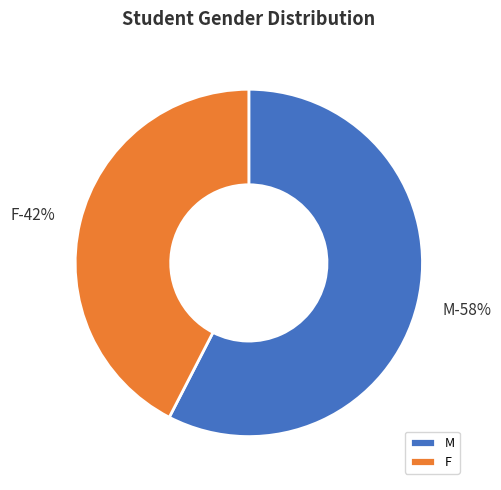

True or false: F accounts for 36% of the total.

False